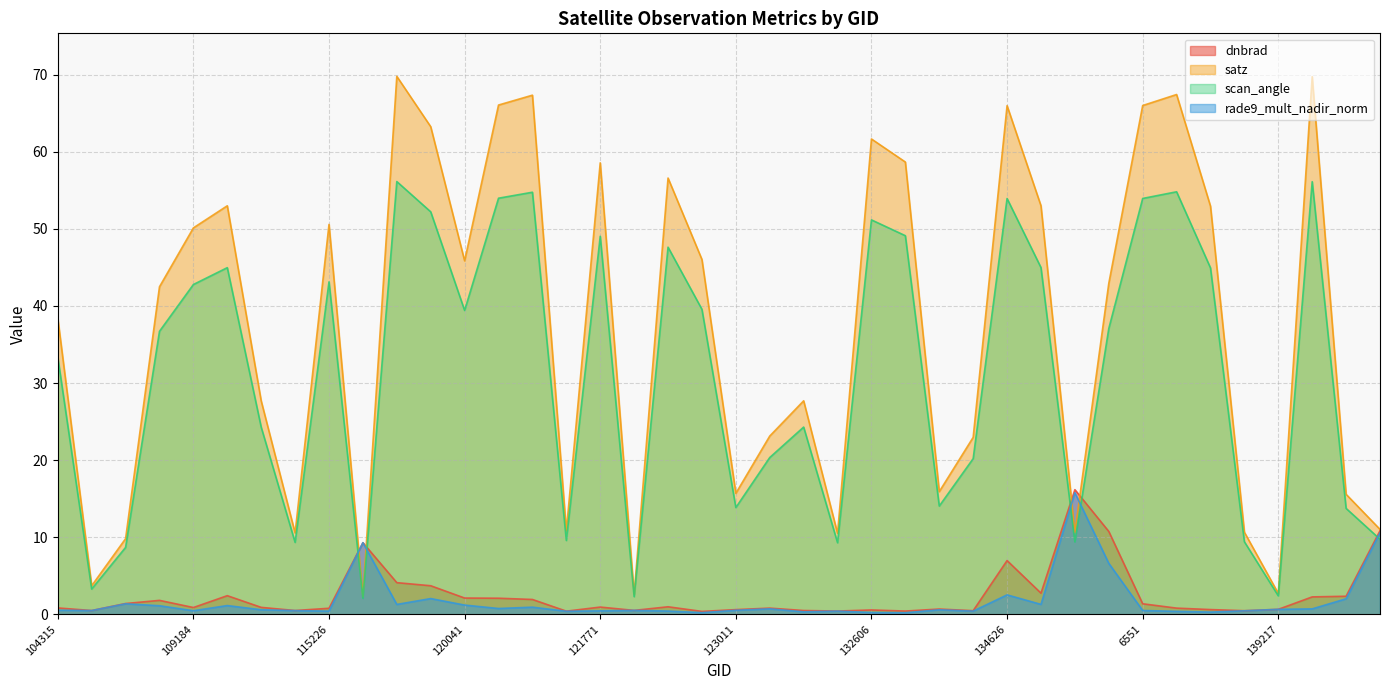

Count the number of data series in this chart.

4